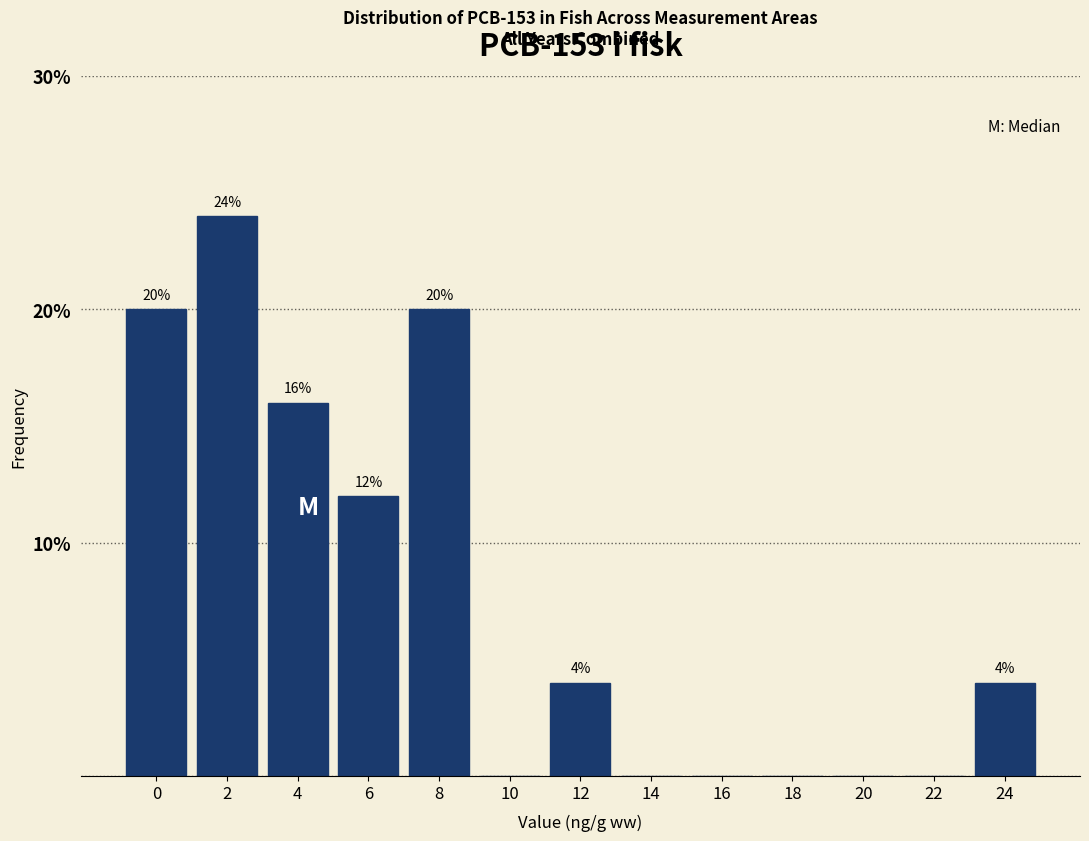

Reading left to right, what are all the values shown in this chart?

0=20	2=24	4=16	6=12	8=20	10=0	12=4	14=0	16=0	18=0	20=0	22=0	24=4